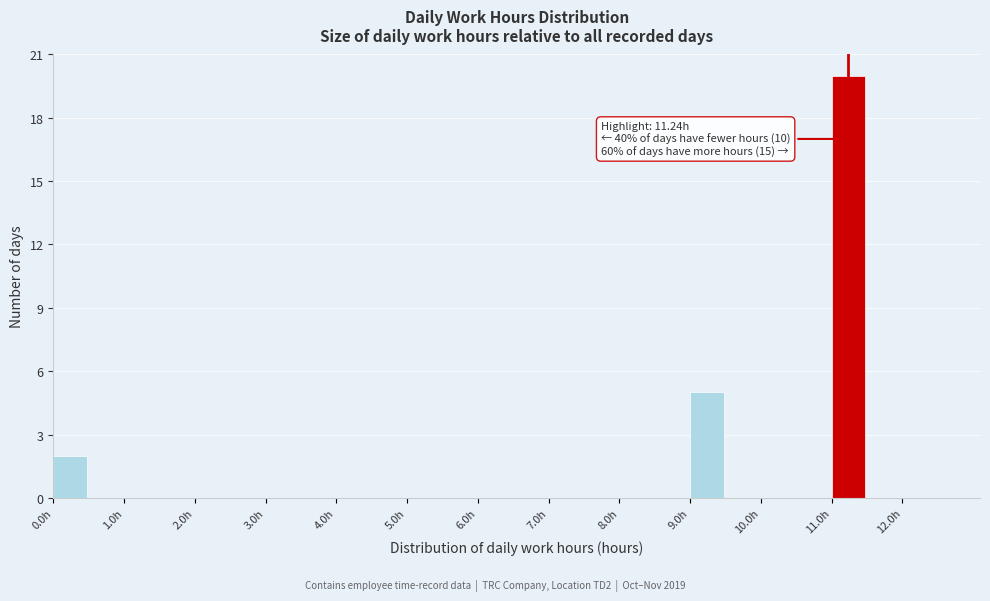

Which range on the x-axis has the tallest bar?

11.0 to 11.5